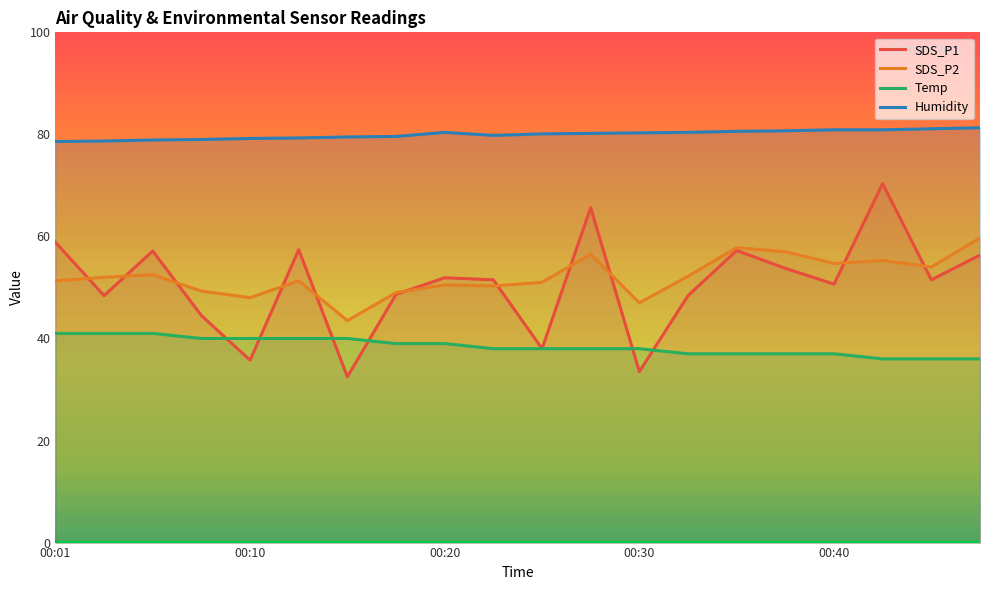

List the series in order of their peak value, highest first.

Humidity, SDS_P1, SDS_P2, Temp